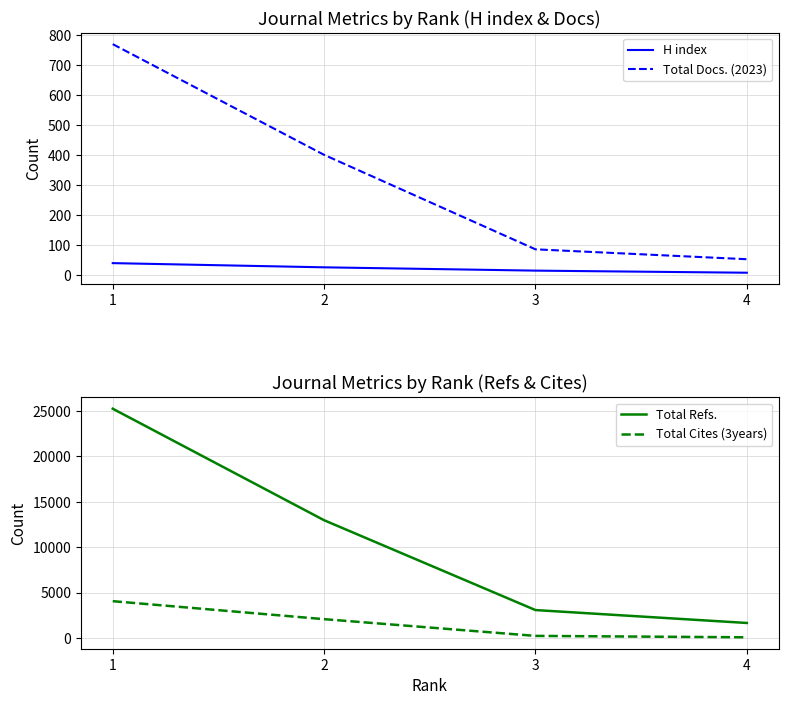

Count the number of categories in the chart.

4